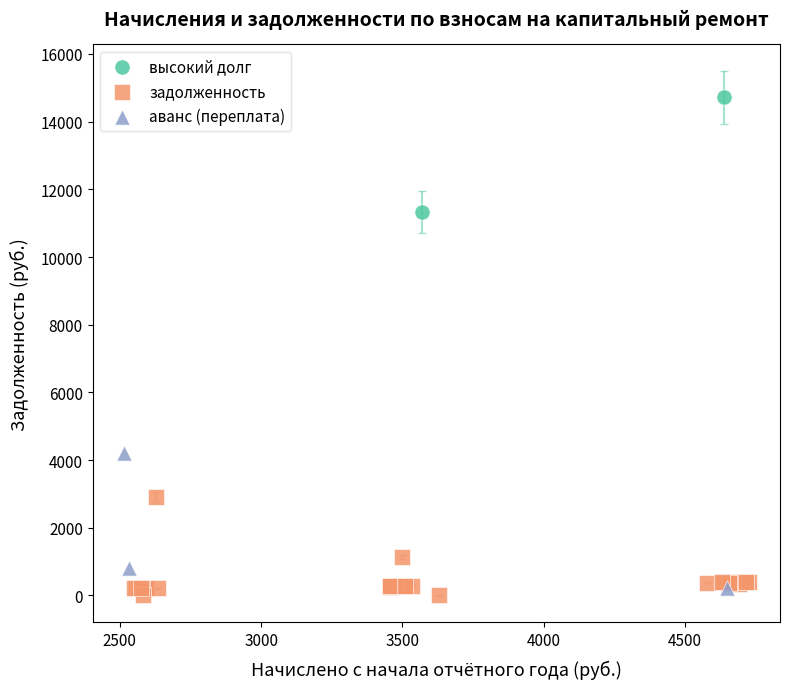

What are all the series names shown in the legend?

высокий долг, задолженность, аванс (переплата)